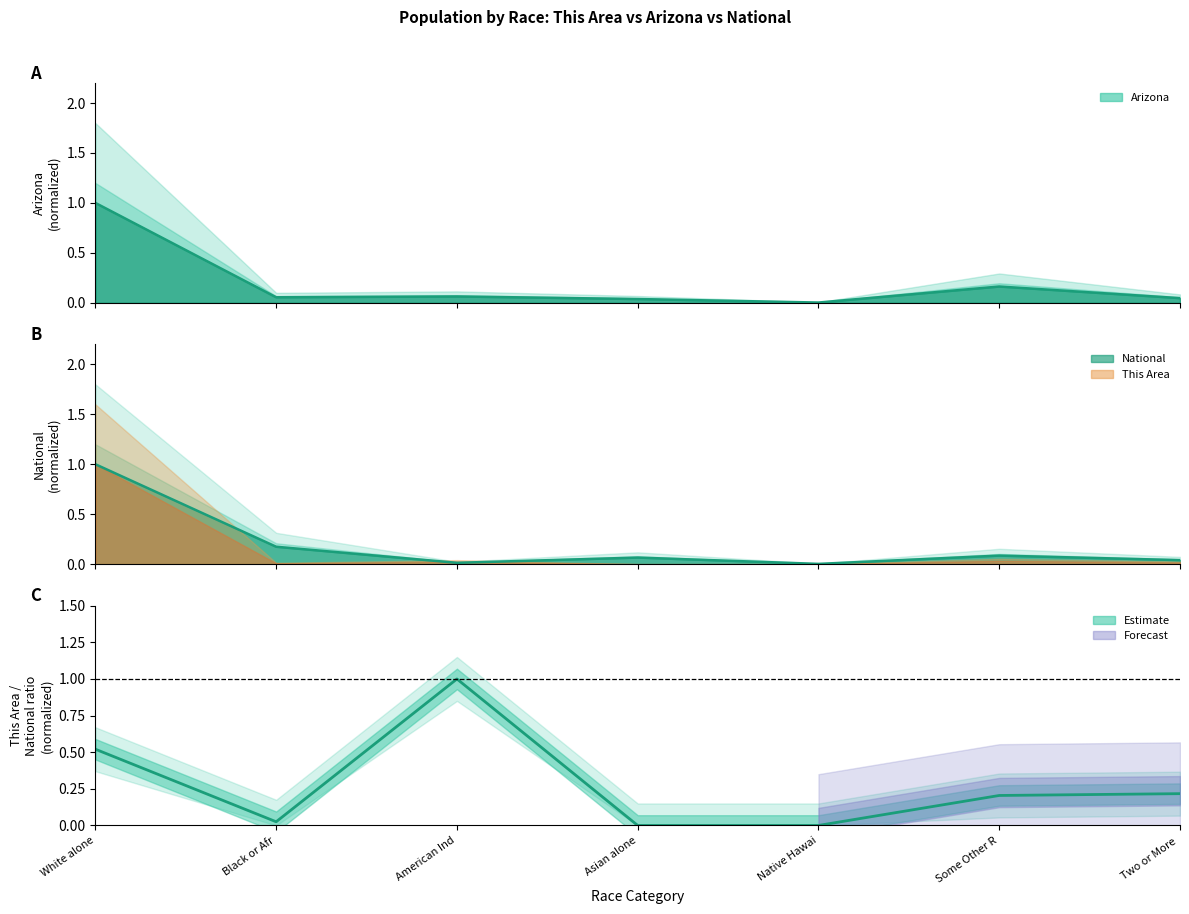

Count the number of values greater than 0.

5